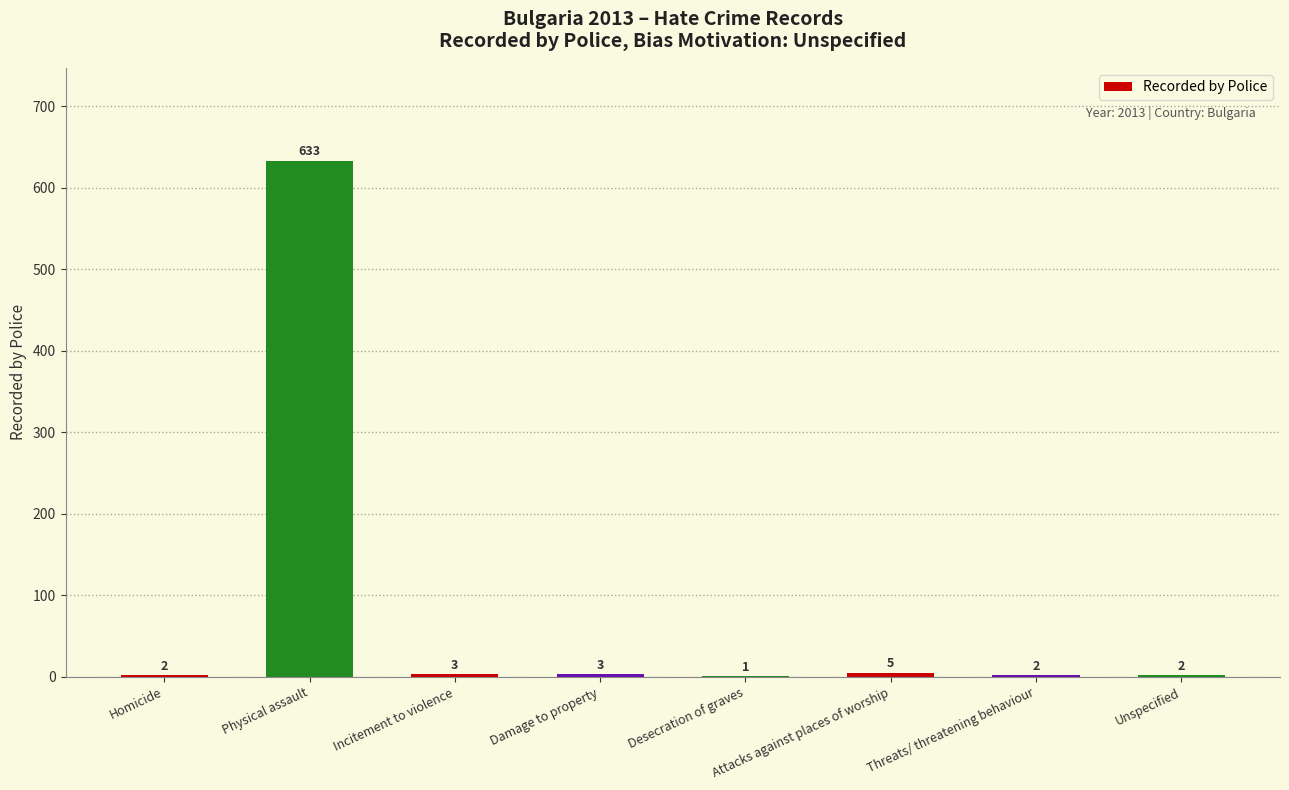

What is the maximum value shown in the chart?

633